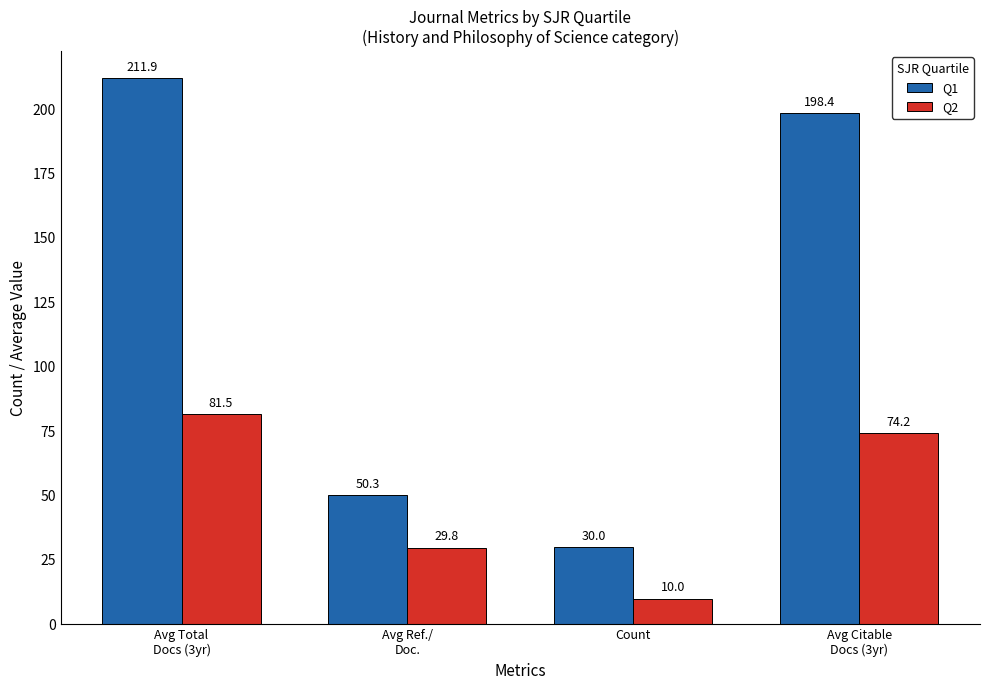

At which category is the sum across all series the highest?

Avg Total
Docs (3yr)